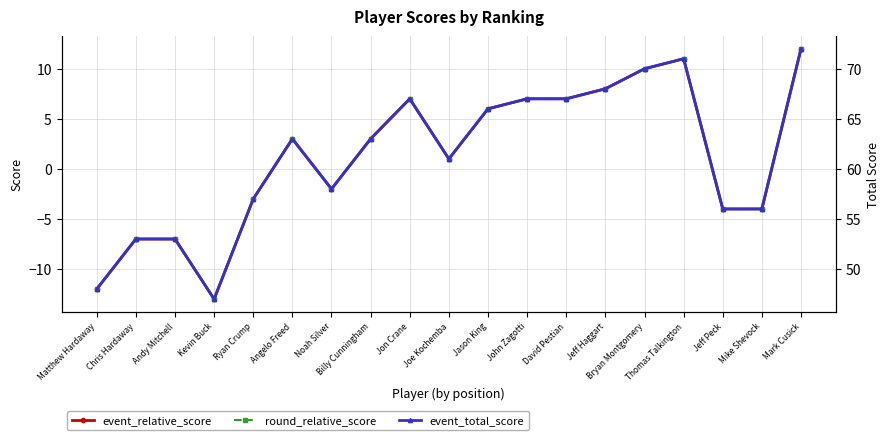

What is the label of the 7th point from the right?

David Pestian